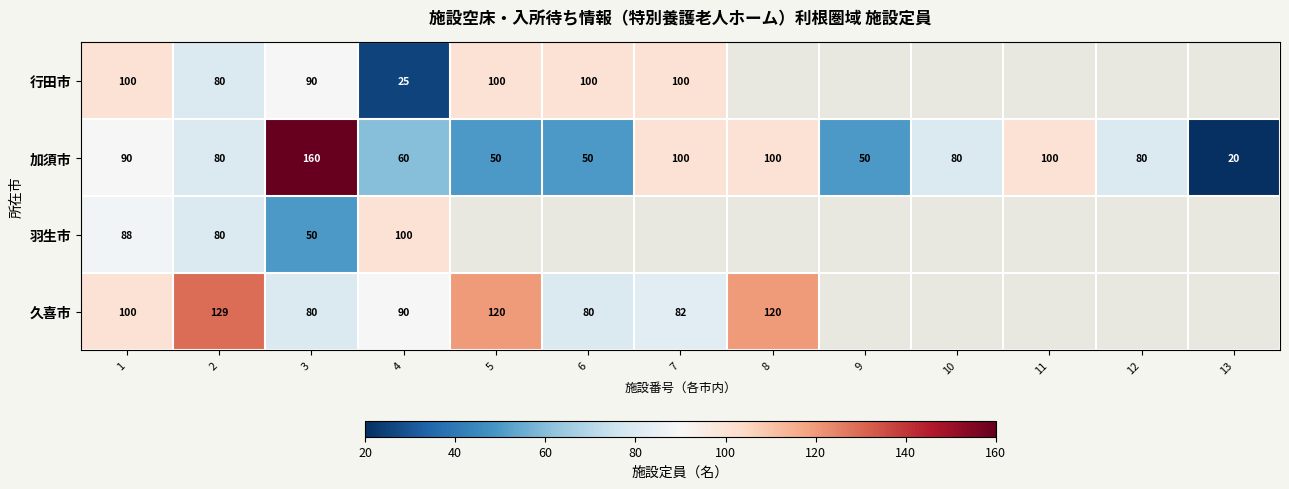

Which label corresponds to the smallest value in the chart?

13